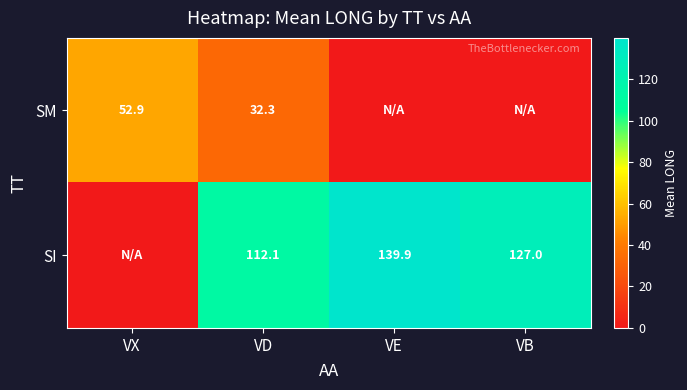

Is it true that SM equals 32.3 at VD?

True